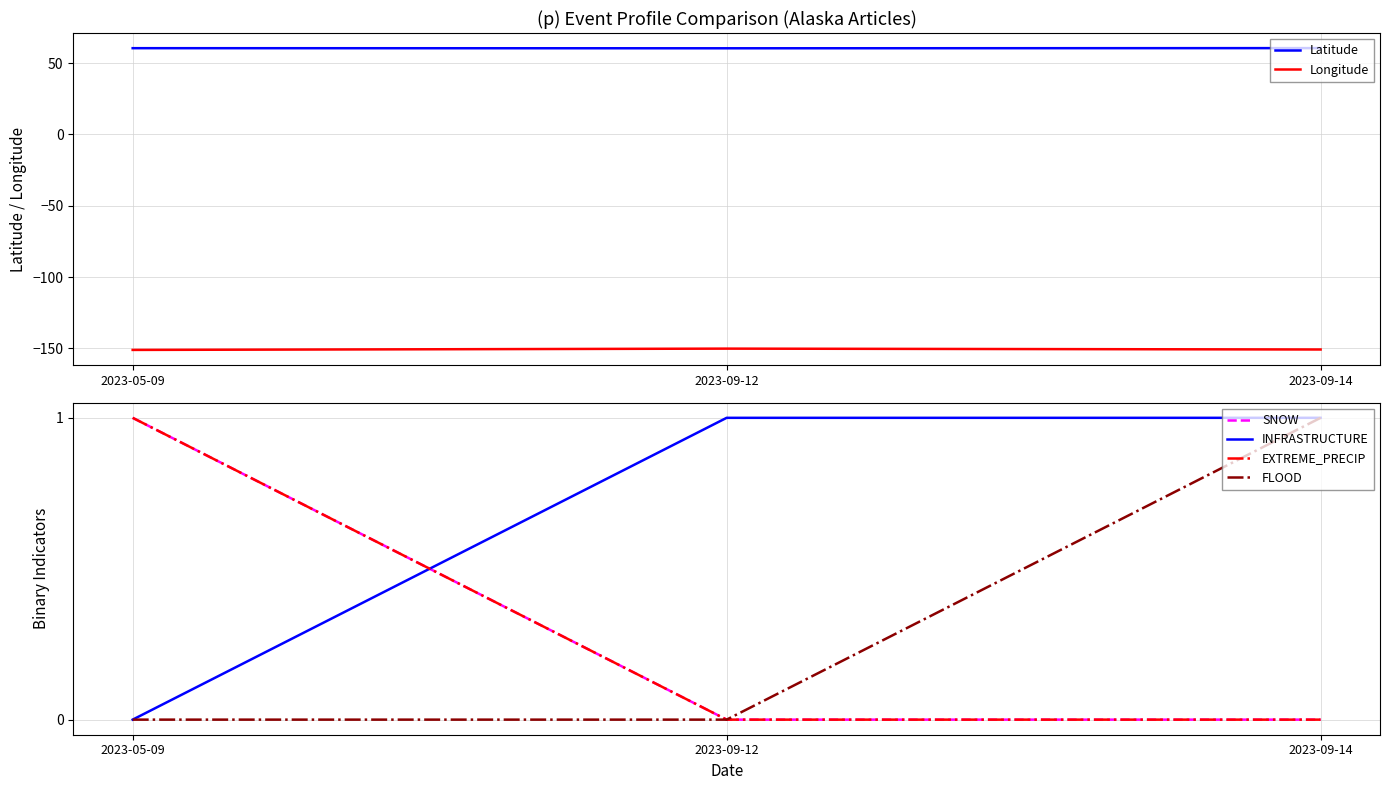

The SNOW series shows 1.7 at 2023-05-09. True or false?

False